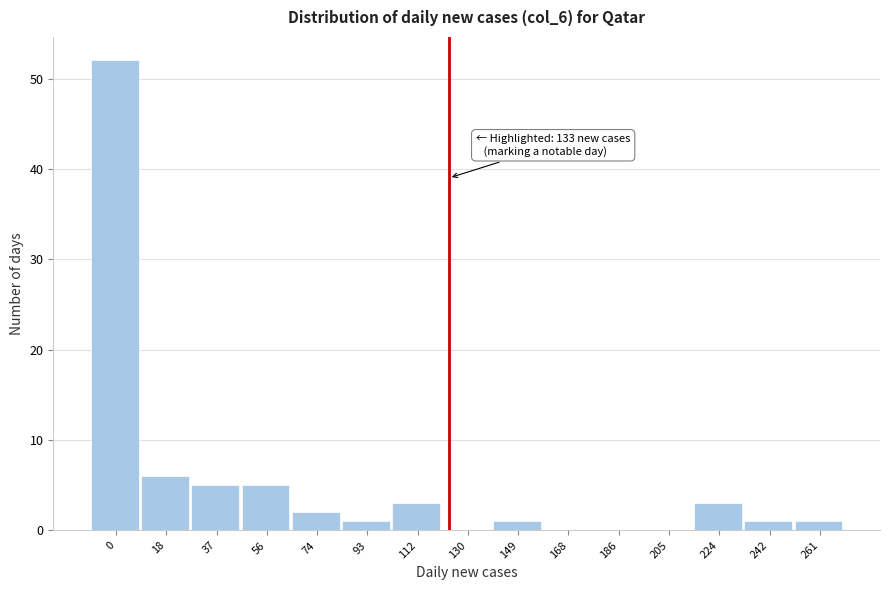

Reading right to left, list all the values displayed in this chart.

261=1	242=1	224=3	205=0	186=0	168=0	149=1	130=0	112=3	93=1	74=2	56=5	37=5	18=6	0=52